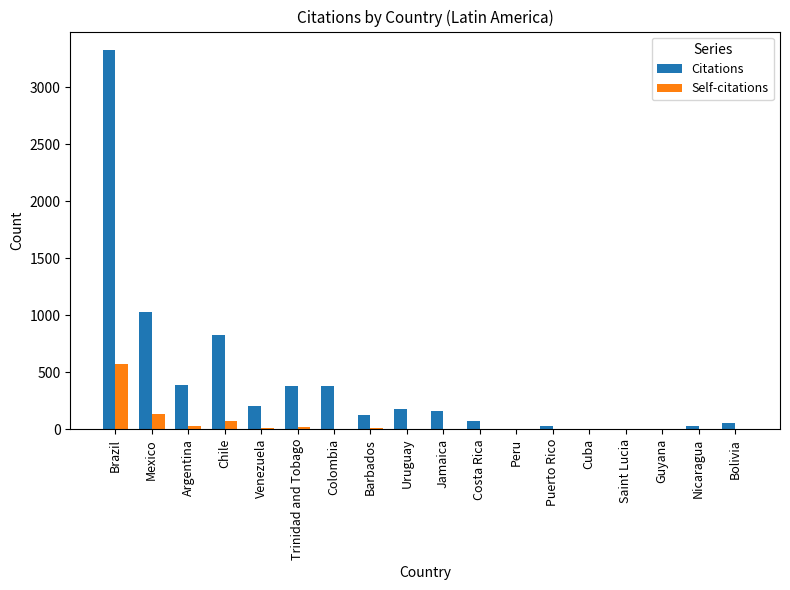

Which series changed the most between Brazil and Saint Lucia?

Citations